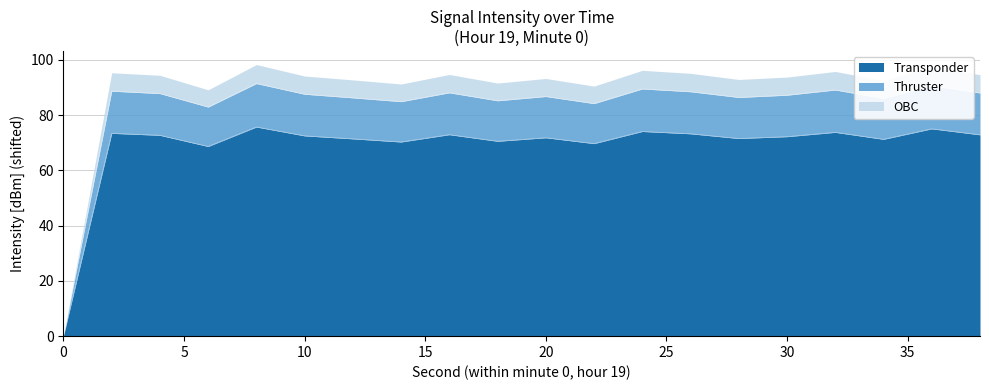

How many lines are shown in the chart?

3